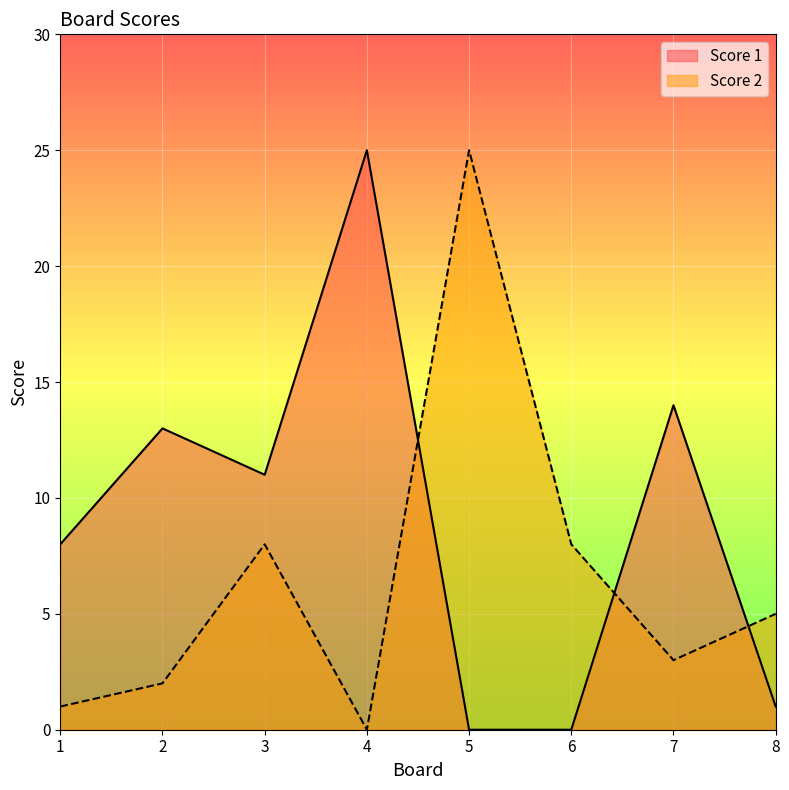

Which series has the largest range (max minus min)?

Score 1